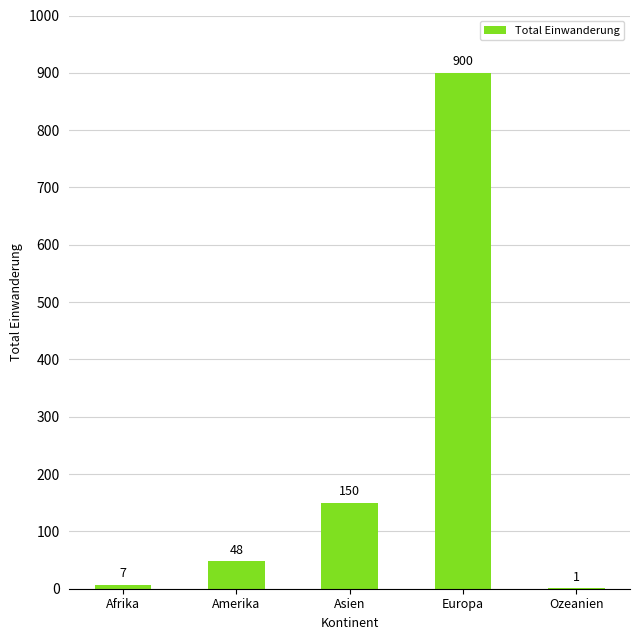

Where is the data nearest to the value 450?

Asien